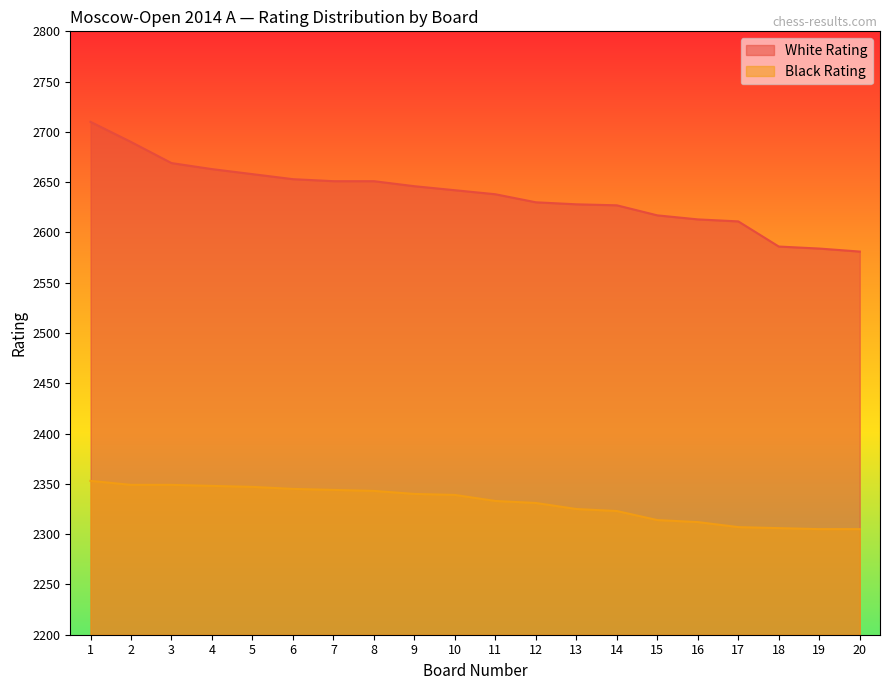

Rank the series by their maximum value, from lowest to highest.

Black Rating, White Rating